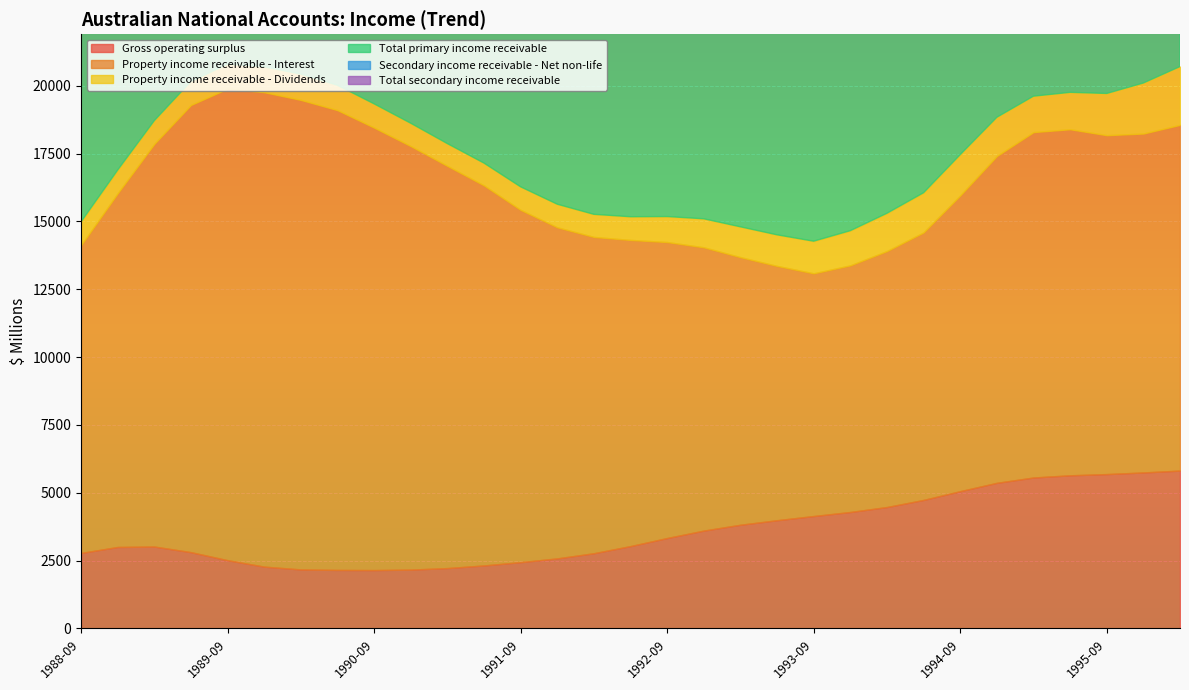

What is the spread (max minus min) of values at 1993-12?

13622